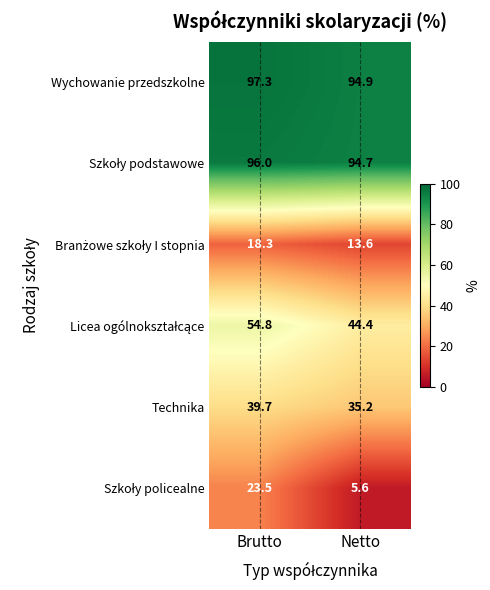

Is it true that Wychowanie przedszkolne equals 94.9 at Netto?

True